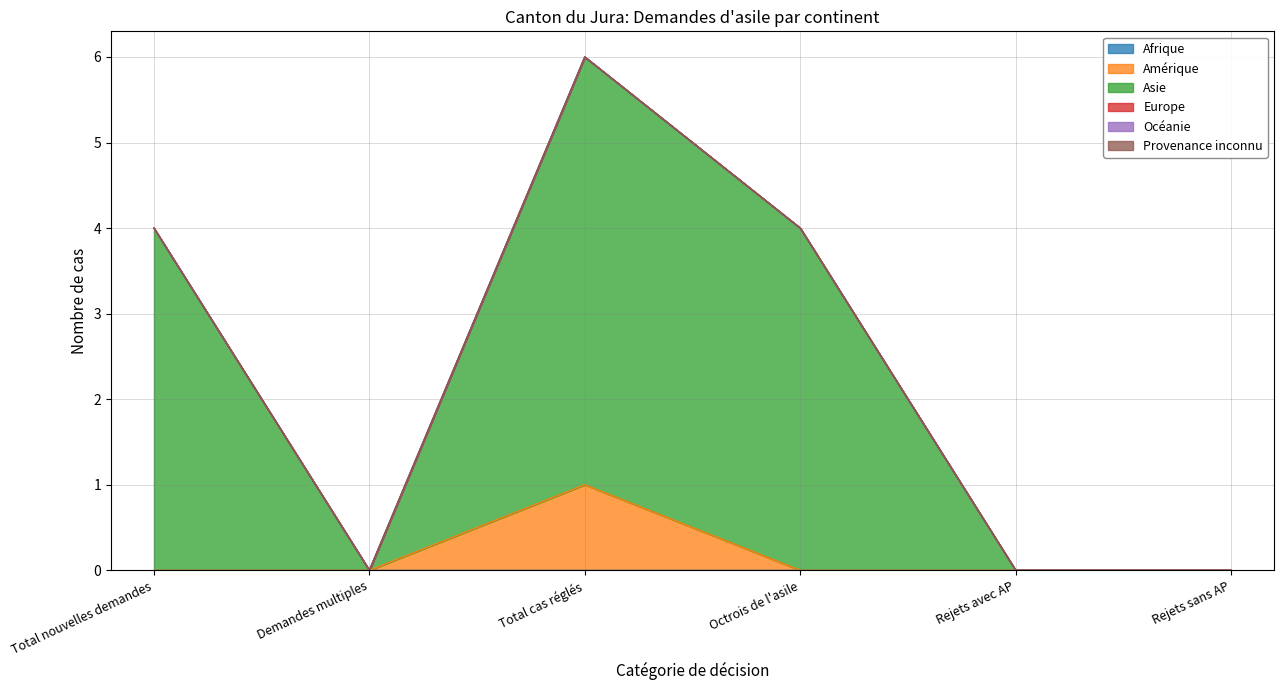

Reading right to left, what are all the values shown in this chart?

Afrique: 0	0	0	0	0	0
Amérique: 0	0	0	1	0	0
Asie: 0	0	4	5	0	4
Europe: 0	0	0	0	0	0
Océanie: 0	0	0	0	0	0
Provenance inconnu: 0	0	0	0	0	0